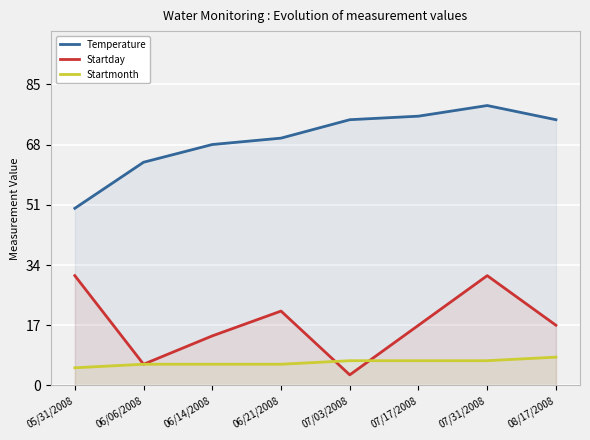

How many Startday values are between 14 and 31?

6